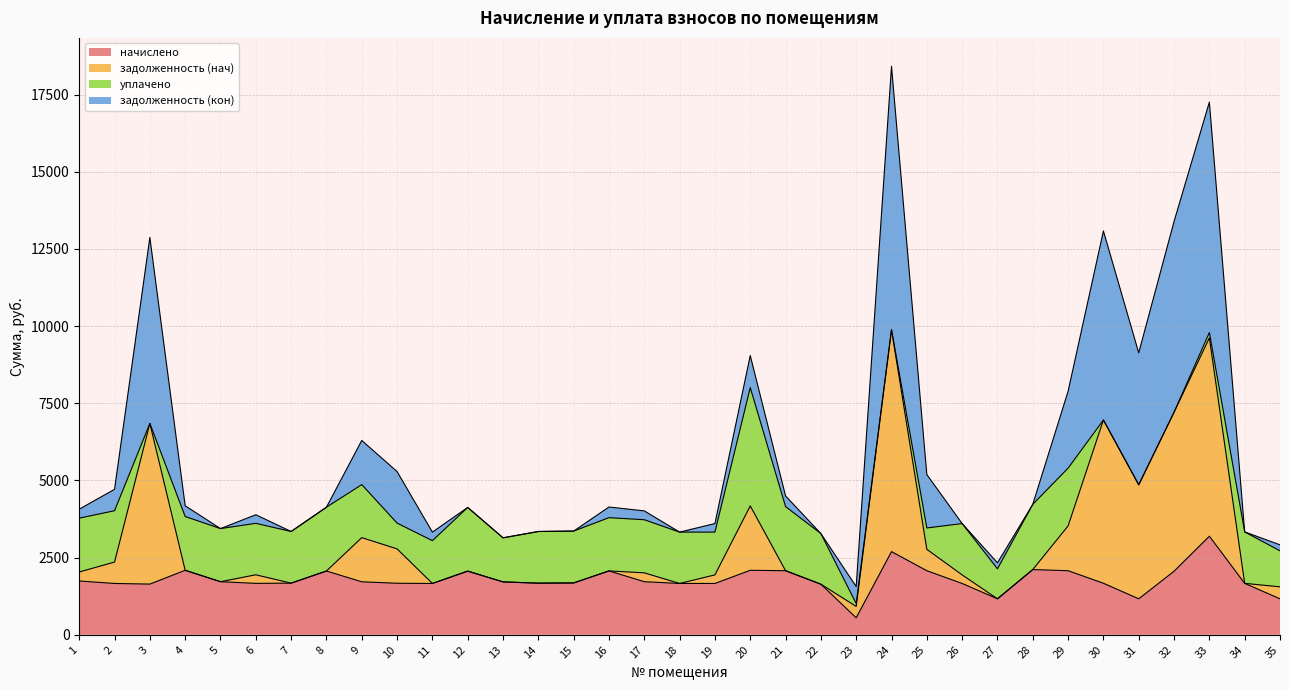

What is the total value across all series at 29?

7888.6